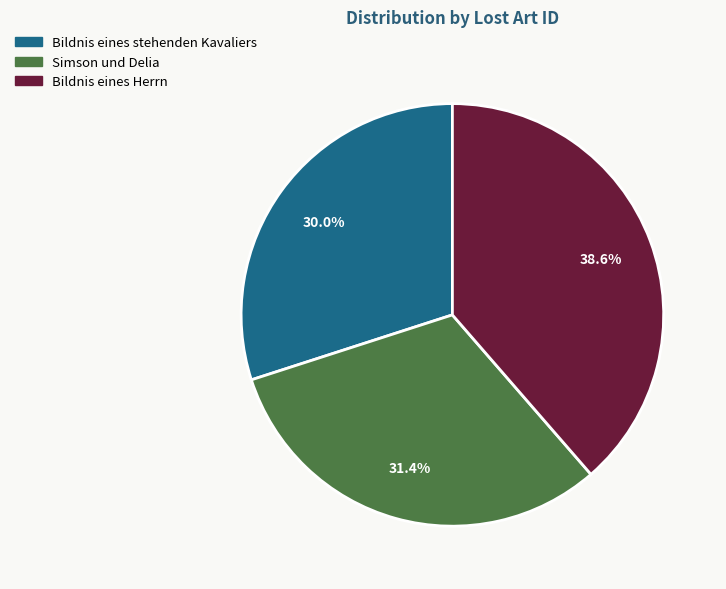

To the nearest percent, what is the difference between the Bildnis eines stehenden Kavaliers and Simson und Delia slice percentages?

1%